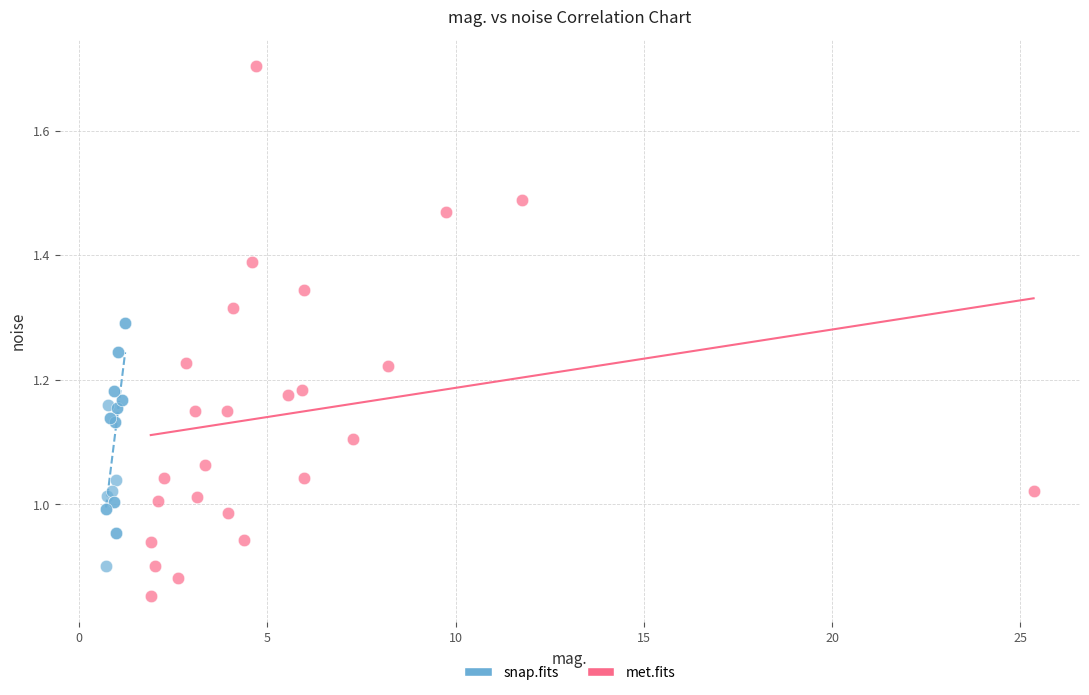

Which series contains the lowest Y value?

met.fits